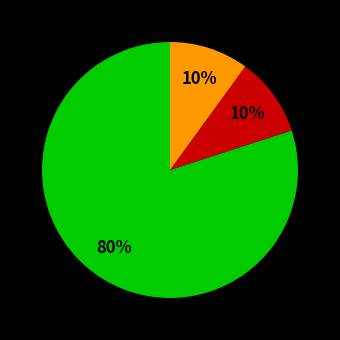

To the nearest percent, what is the difference between the largest and smallest slice percentages?

70%